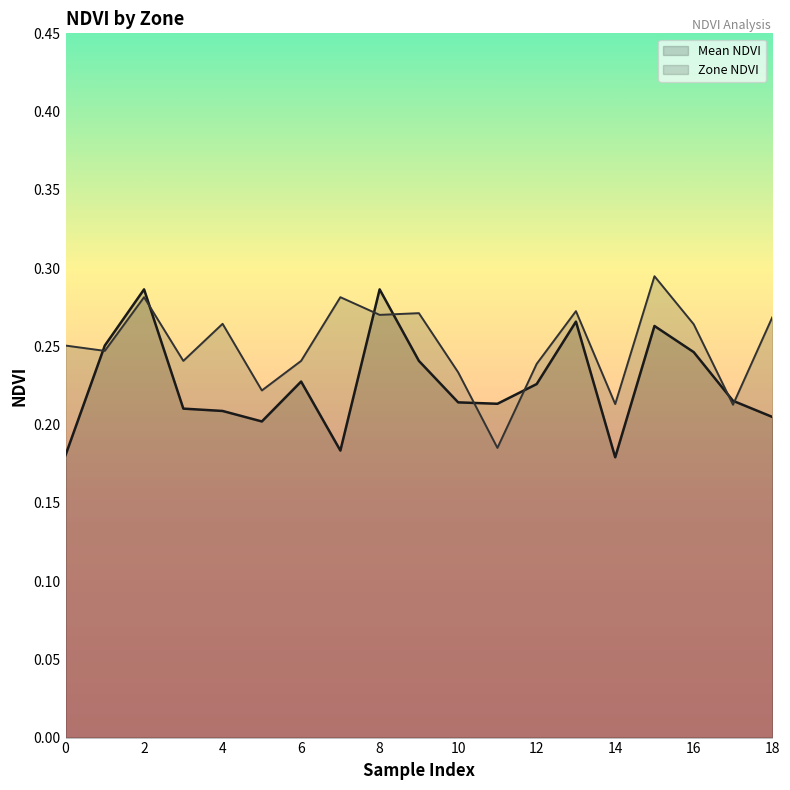

What is the approximate value of Mean NDVI at 7?

0.2